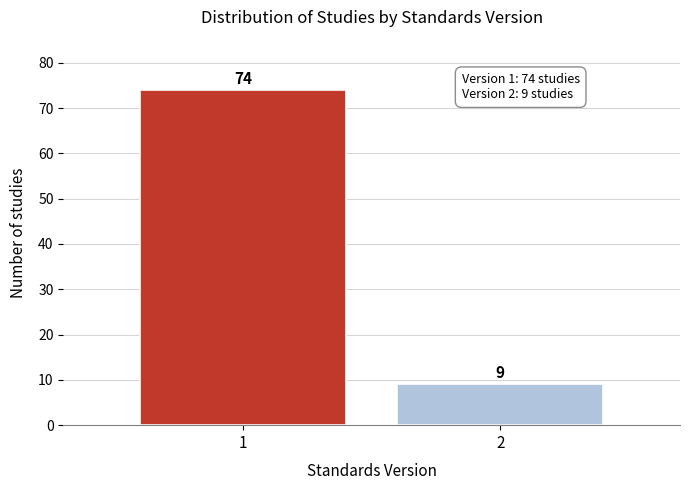

Reading left to right, list all the values displayed in this chart.

74	9